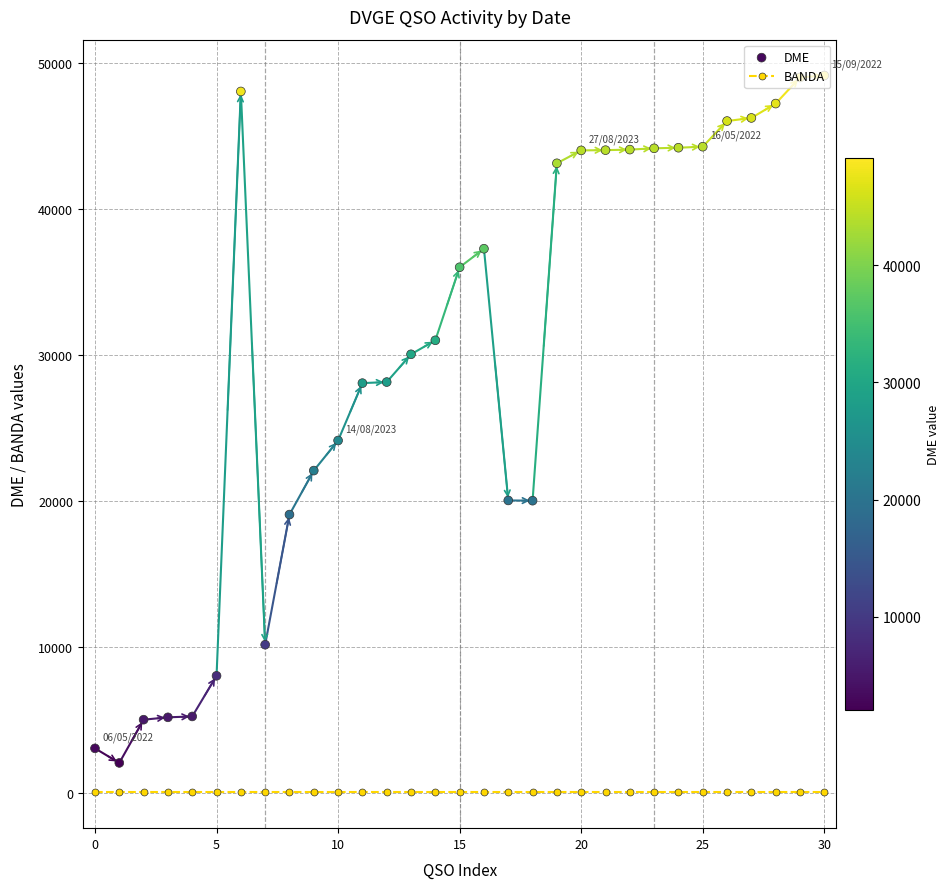

Which series contains the lowest Y value?

BANDA